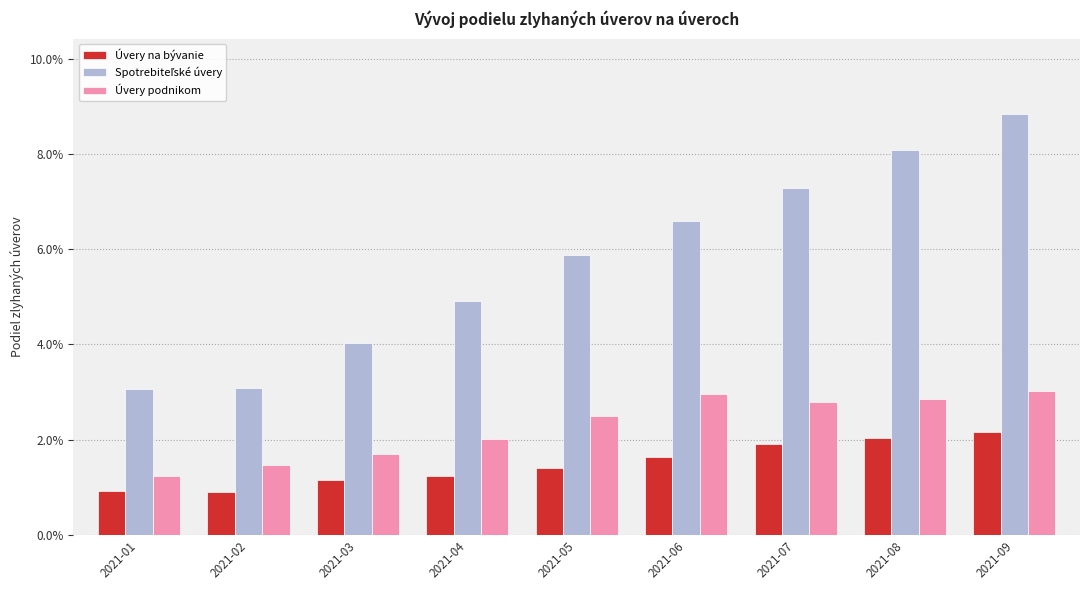

Are the bars grouped side by side (vs. stacked)?

Yes